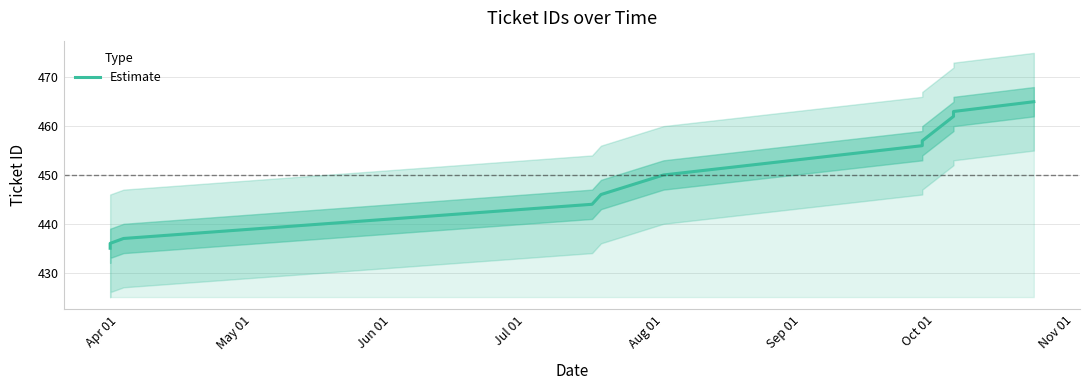

Reading left to right, extract all data points from this chart.

435	436	437	444	446	450	456	457	462	463	465